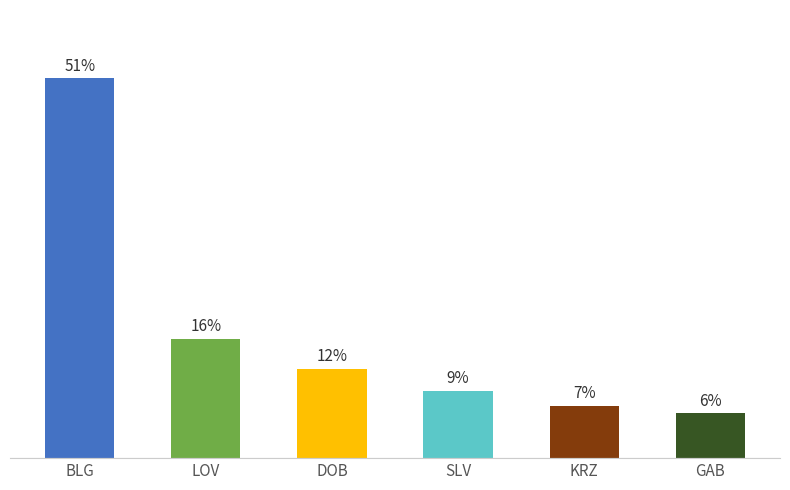

Which category has the lowest value across all series?

GAB